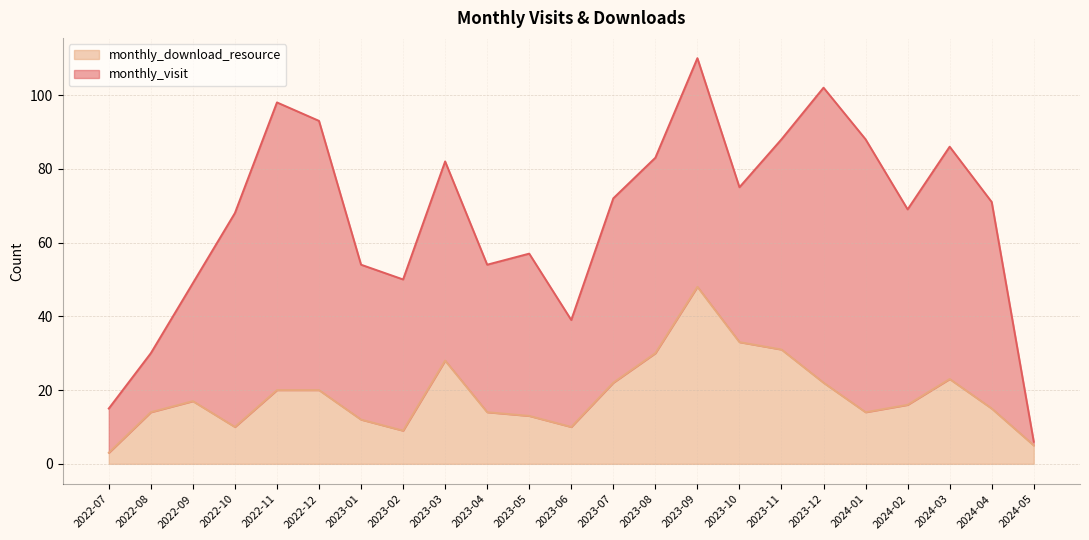

How many interior local valleys (lower than both neighbors) does the data have?

4